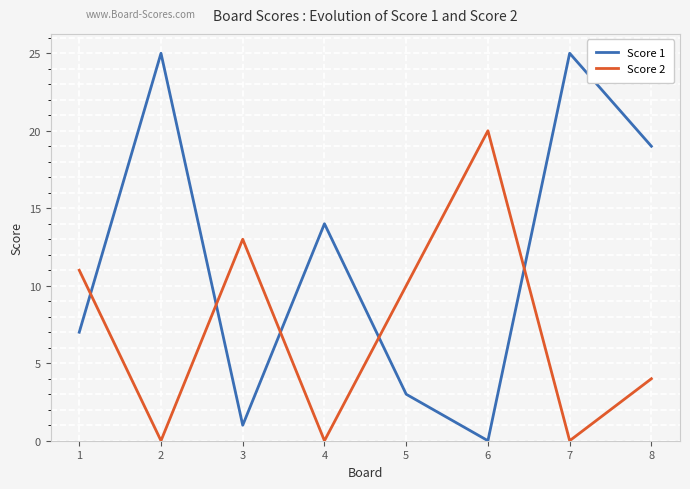

What are all the series names shown in the legend?

Score 1, Score 2